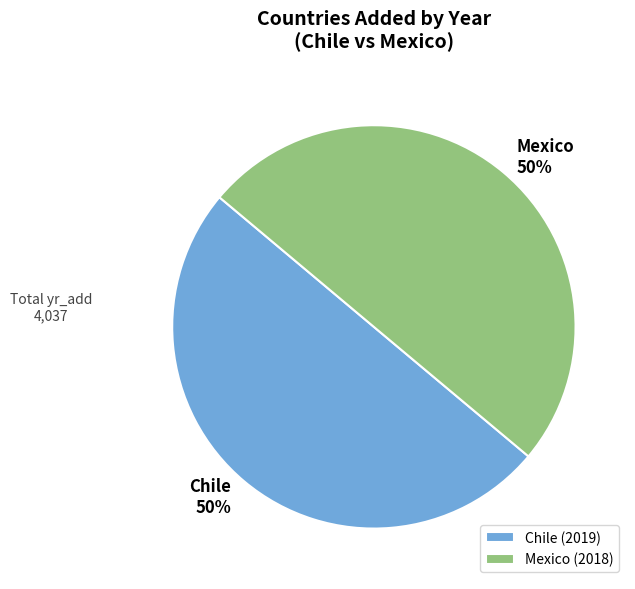

What is the ratio of the value at Chile to the value at Mexico?

1.0